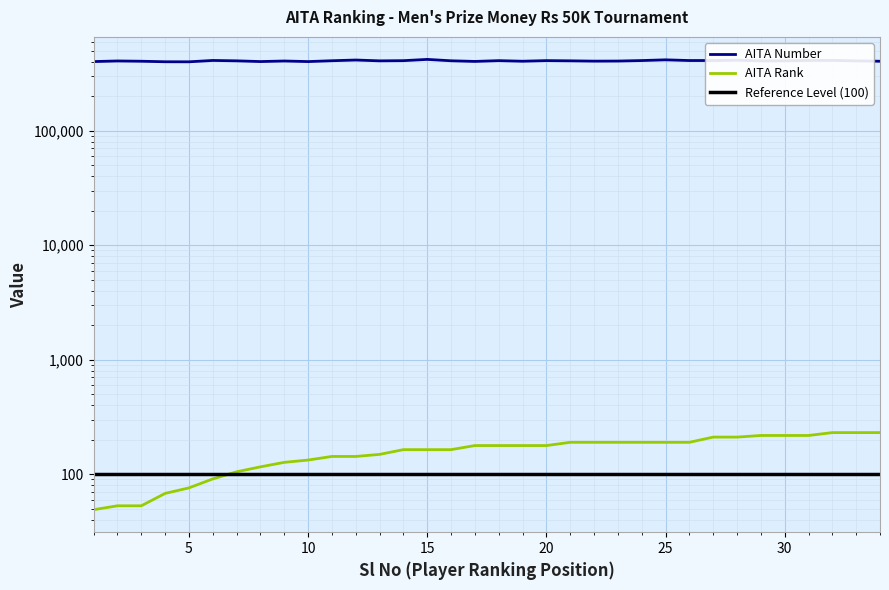

At which label does AITA Number reach its minimum?

5